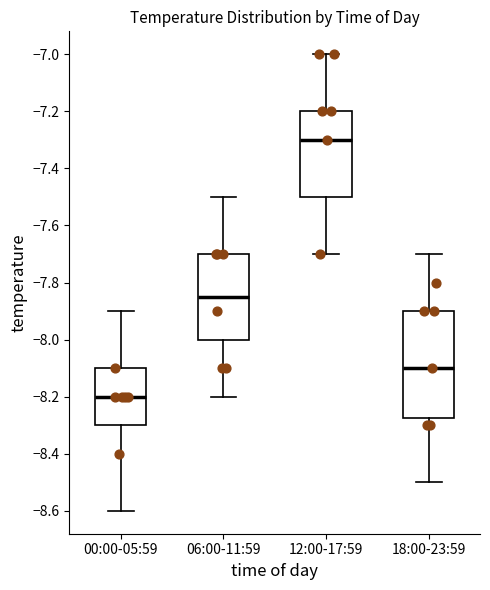

Which box's median line is the lowest?

00:00-05:59